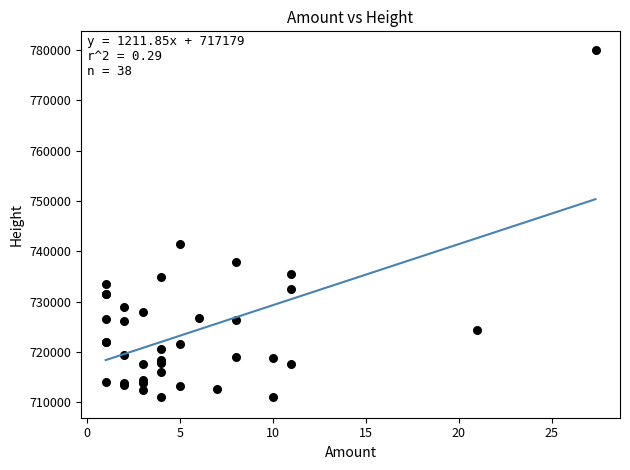

What Y value in the scatter plot is closest to 745457?

741394